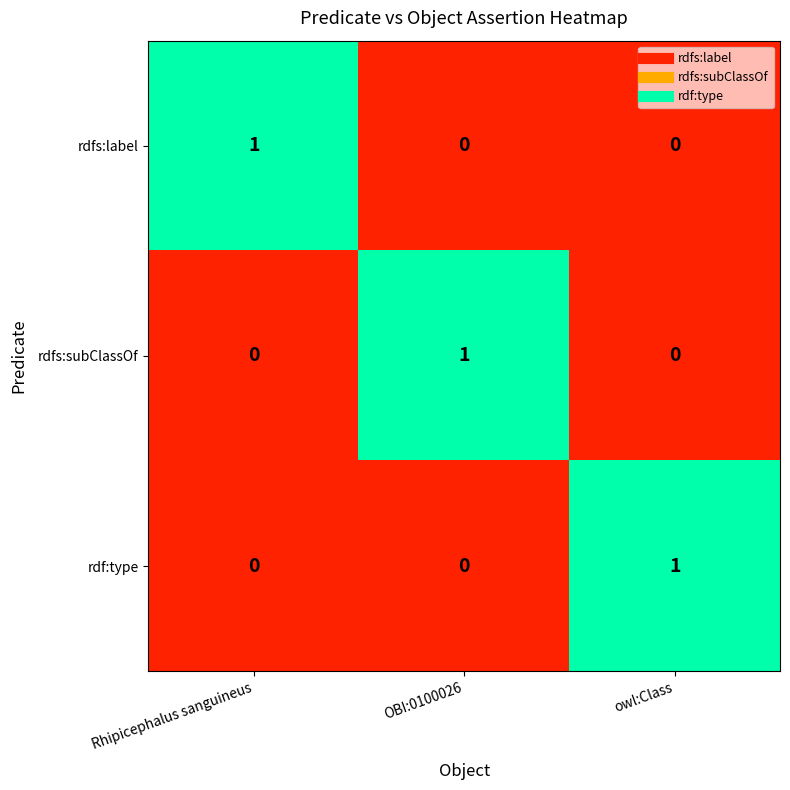

Is it true that rdfs:subClassOf equals 1 at OBI:0100026?

True